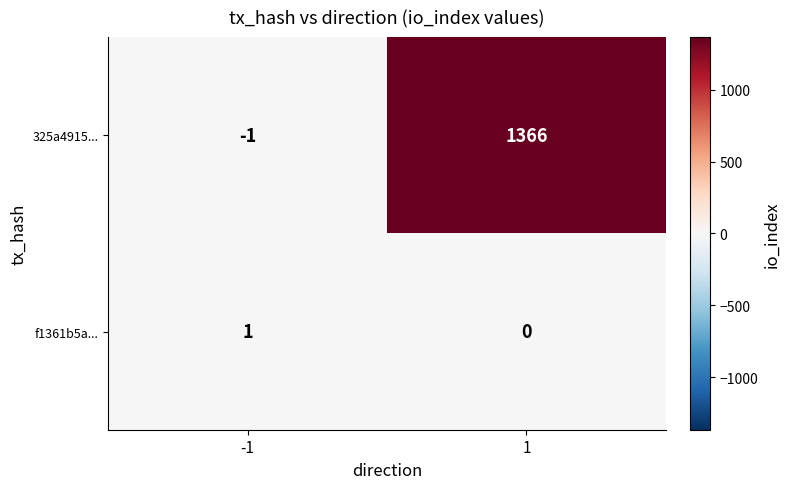

The 325a4915... series shows 1366 at 1. True or false?

True